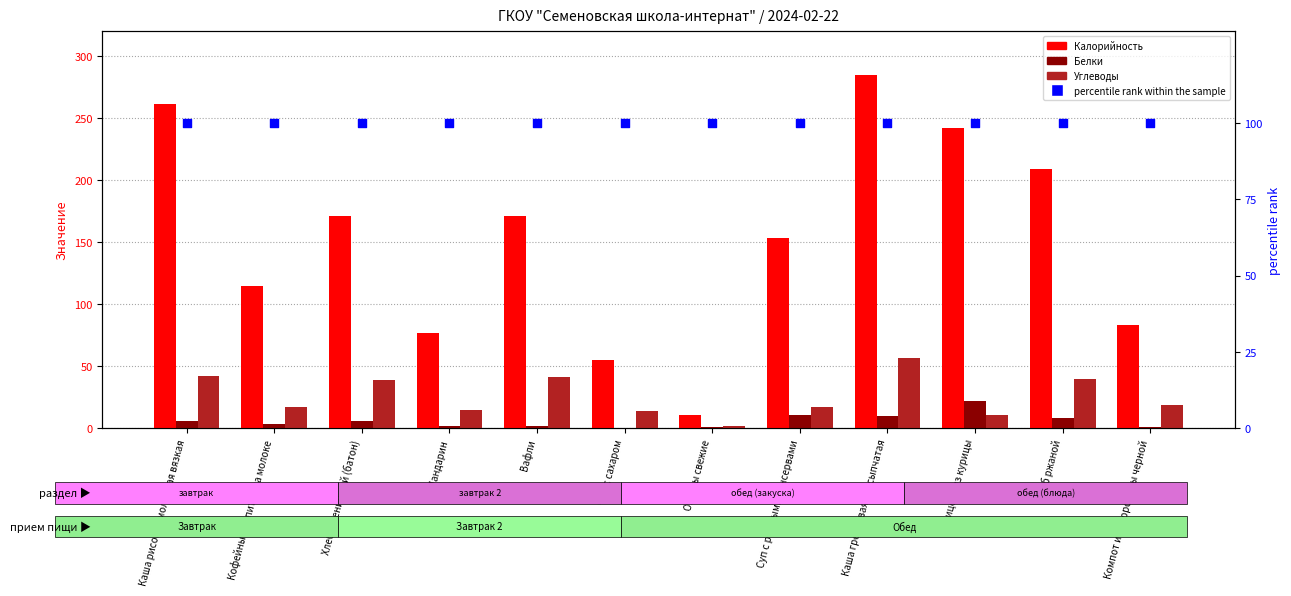

Which series reaches the maximum Y coordinate?

Калорийность